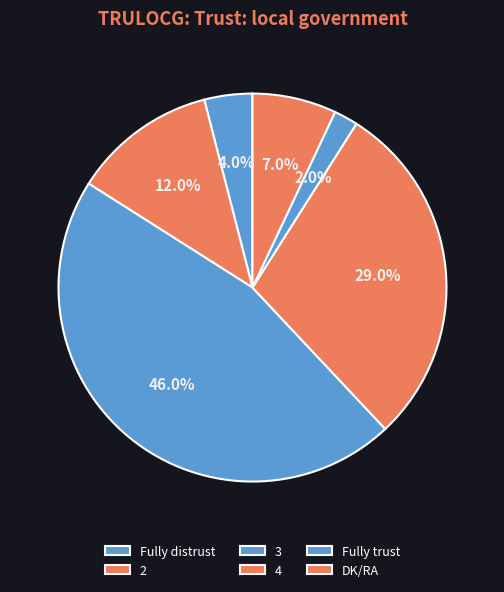

Which category has the biggest portion of the pie?

3